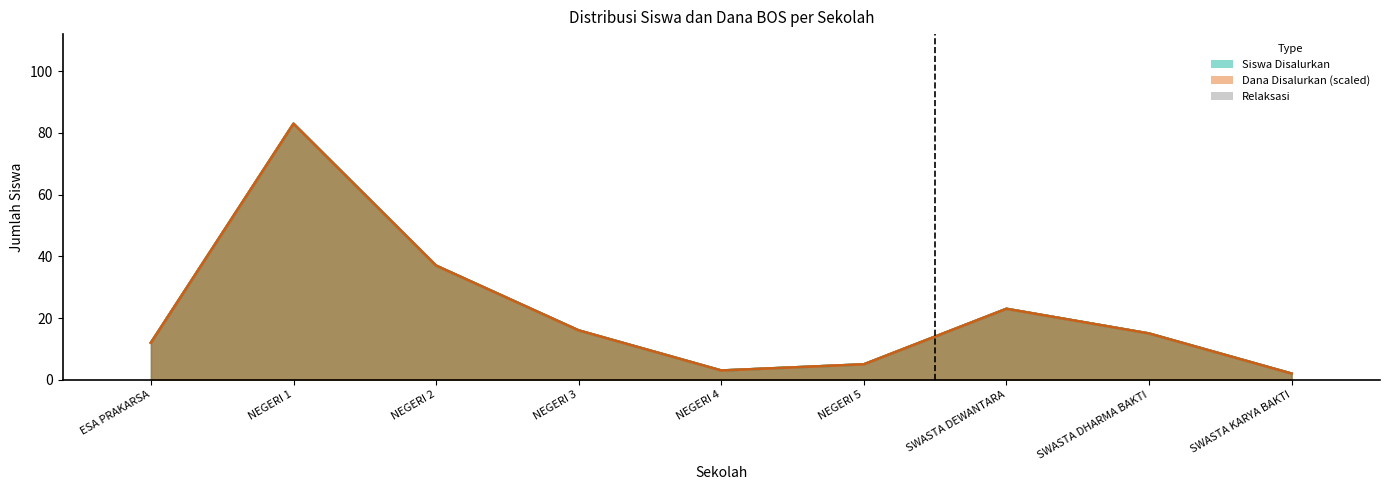

What is the sum of all Dana Disalurkan values?

196